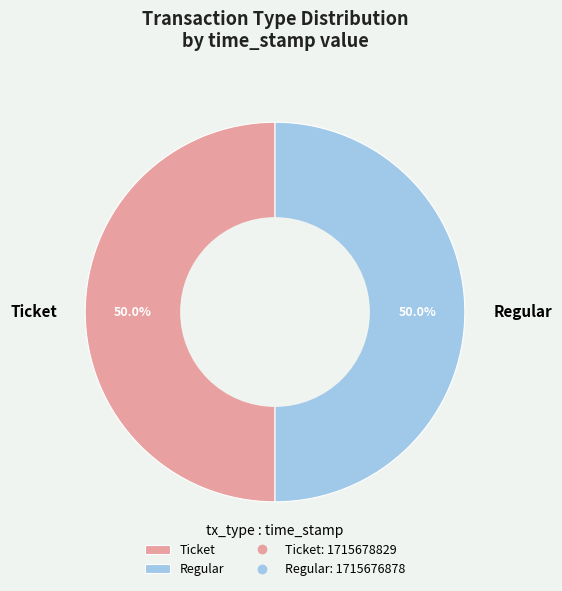

What is the ratio of the value at Ticket to the value at Regular?

1.0